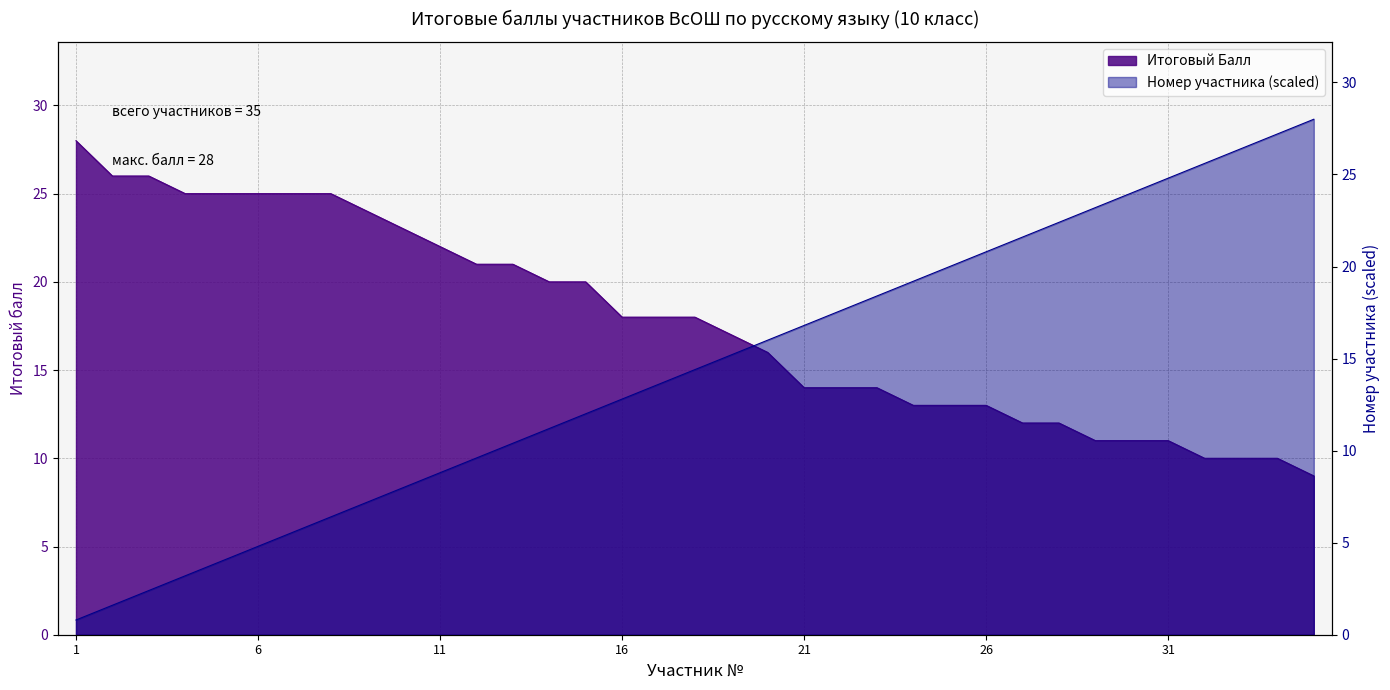

Does the chart display data point markers on the line(s)?

No